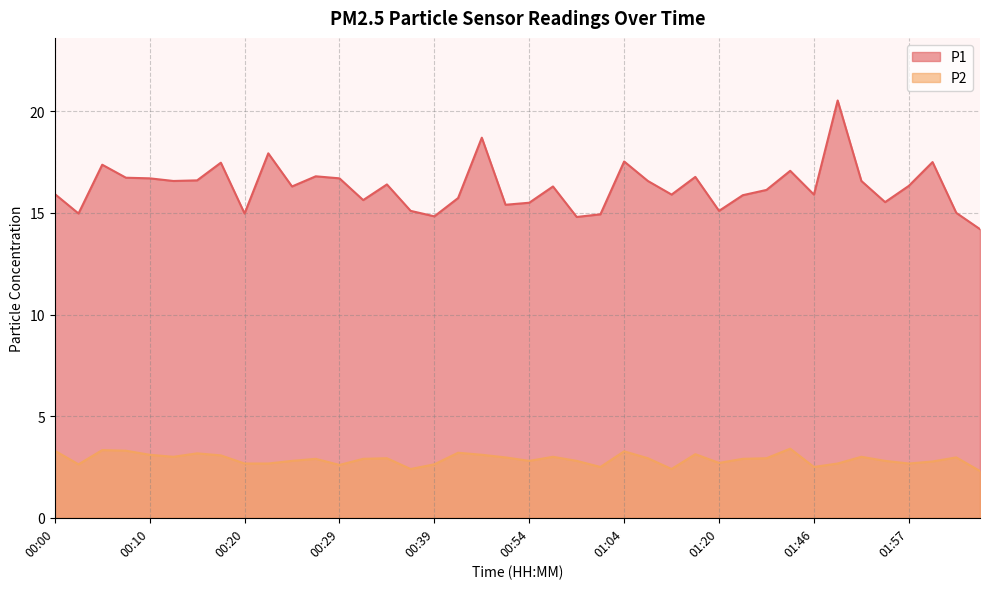

How many values in the P1 series exceed 16?

22